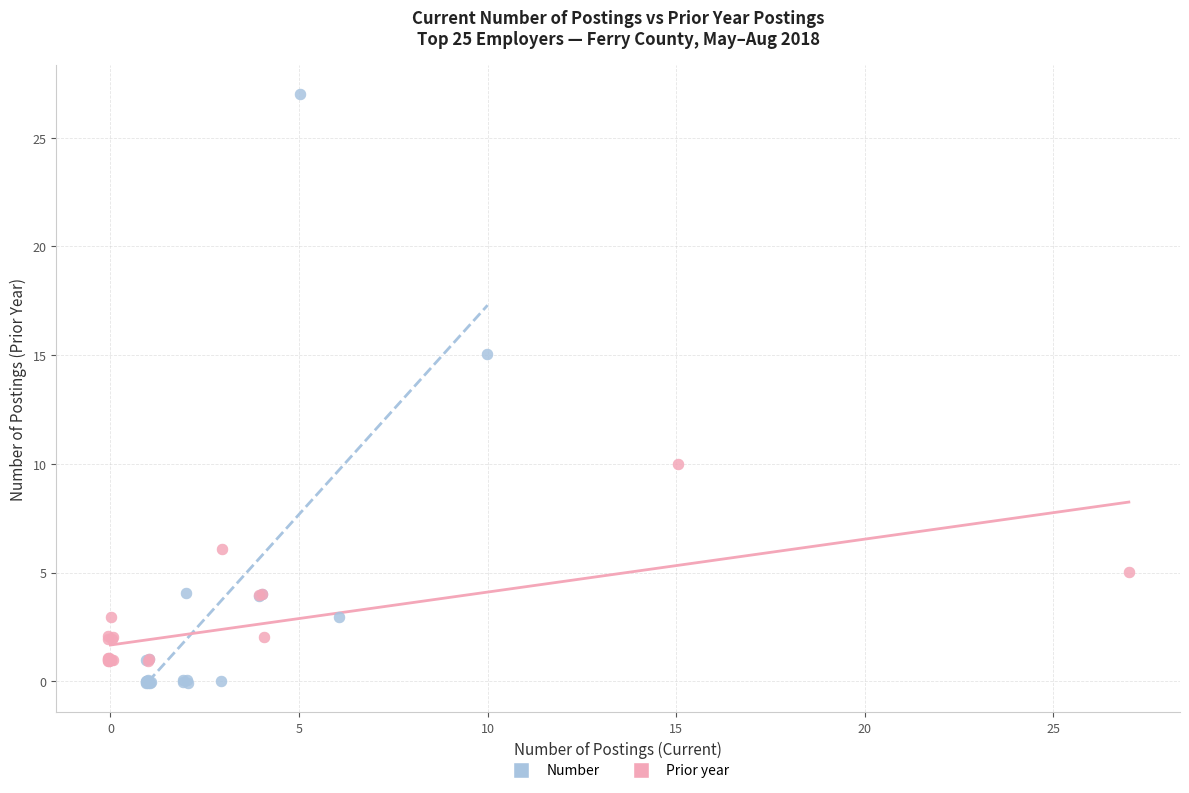

Which series has the widest spread of Y values?

Number